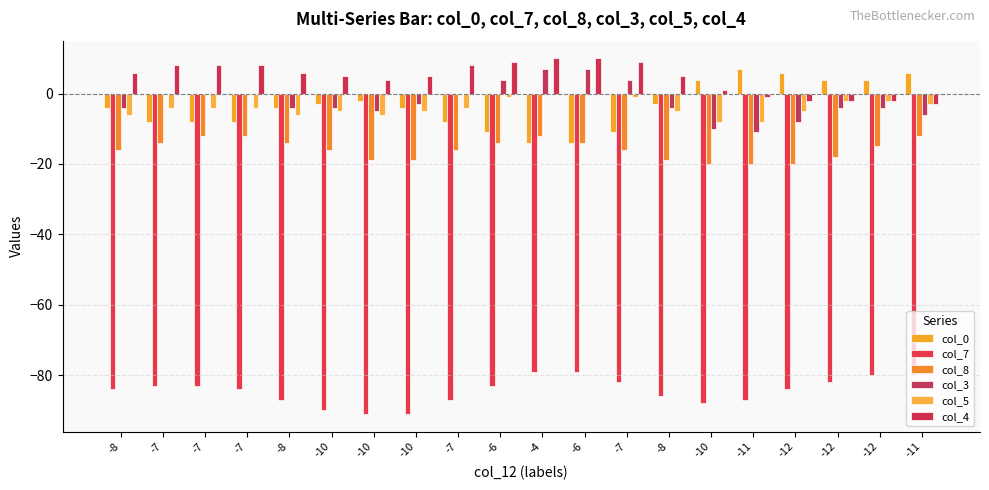

Reading right to left, list all the values displayed in this chart.

col_0: 6	4	4	6	7	4	-3	-11	-14	-14	-11	-8	-4	-2	-3	-4	-8	-8	-8	-4
col_7: -80	-80	-82	-84	-87	-88	-86	-82	-79	-79	-83	-87	-91	-91	-90	-87	-84	-83	-83	-84
col_8: -12	-15	-18	-20	-20	-20	-19	-16	-14	-12	-14	-16	-19	-19	-16	-14	-12	-12	-14	-16
col_3: -6	-4	-4	-8	-11	-10	-4	4	7	7	4	0	-3	-5	-4	-4	0	0	0	-4
col_5: -3	-2	-2	-5	-8	-8	-5	-1	0	0	-1	-4	-5	-6	-5	-6	-4	-4	-4	-6
col_4: -3	-2	-2	-2	-1	1	5	9	10	10	9	8	5	4	5	6	8	8	8	6